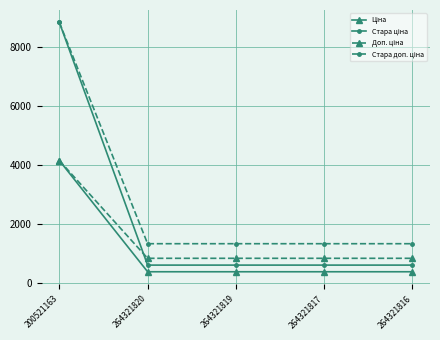

What is the difference between the highest and lowest values at 264321820?

948.7